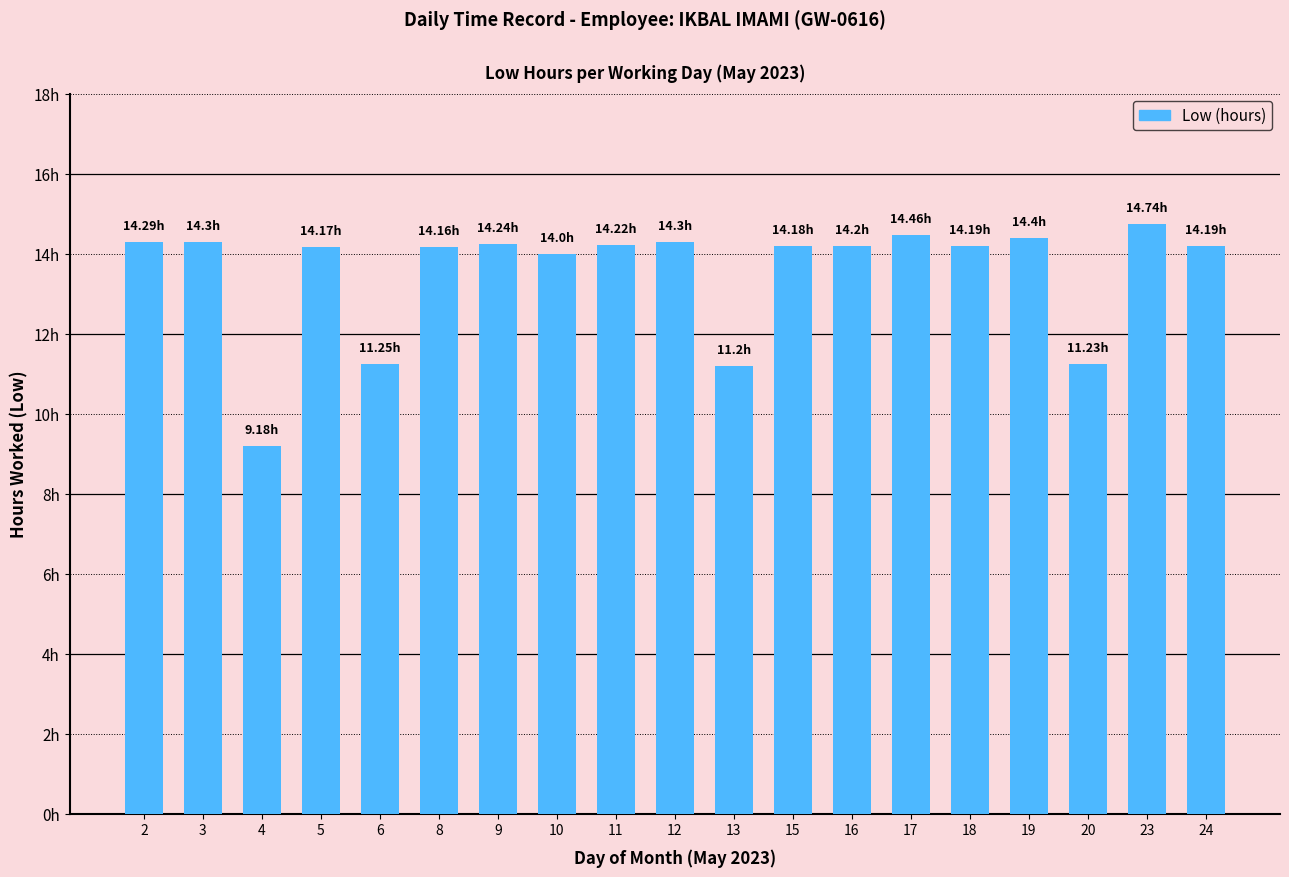

Is it true that the value at 4 is 4.8?

False